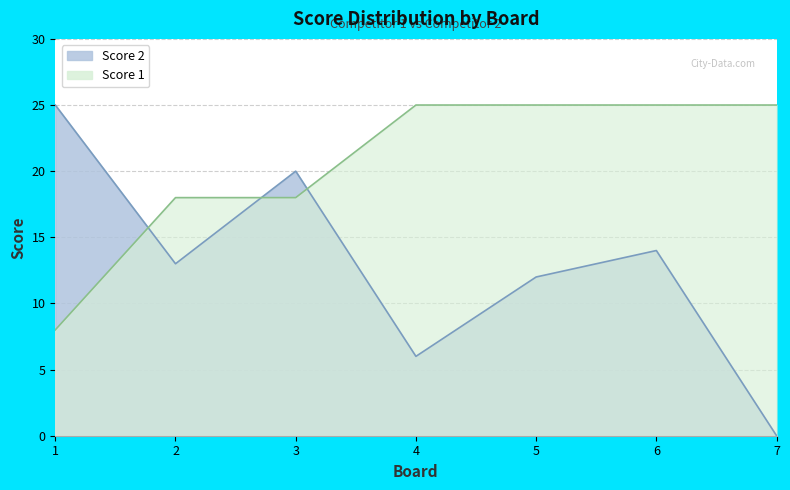

How many interior local valleys does the Score 2 series have?

2